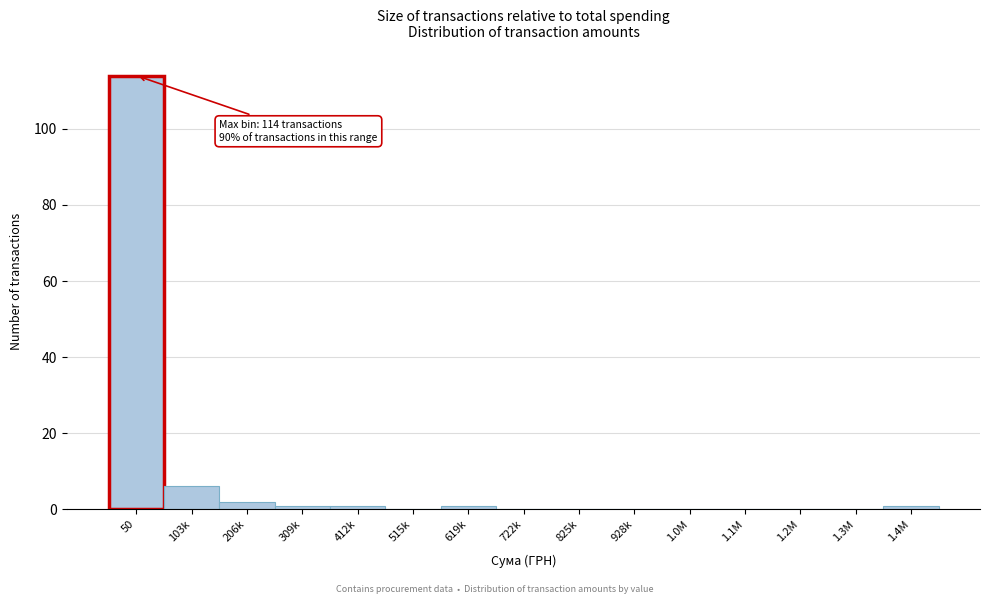

Is it true that the value at 722k is -42?

False